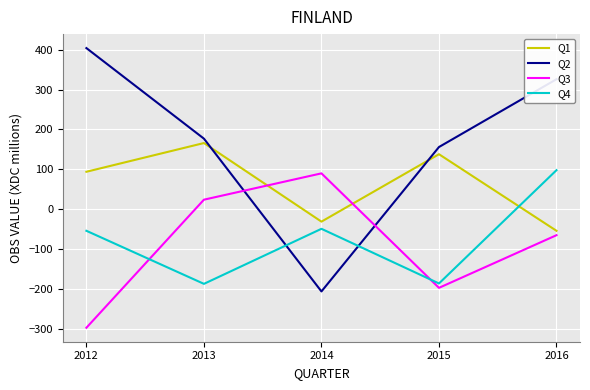

After their last crossing, which series has the higher values: Q3 or Q4?

Q4